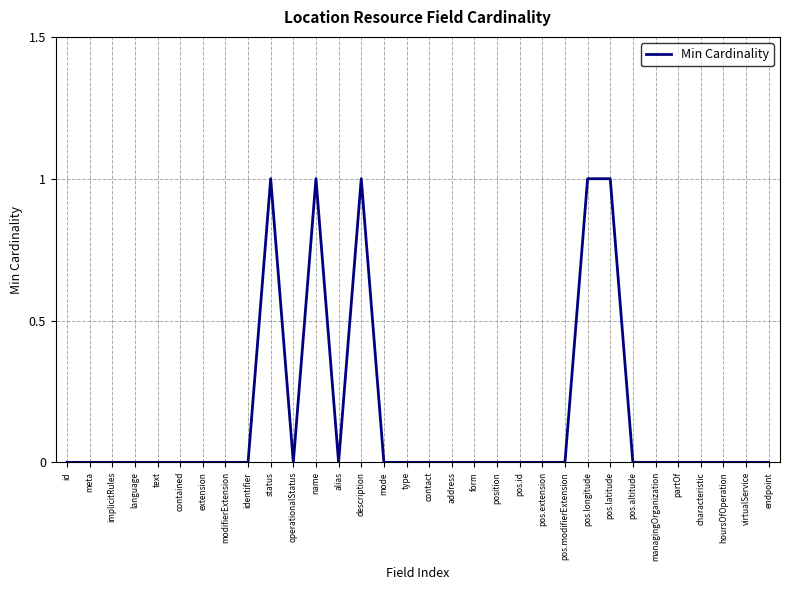

What position from the right is virtualService?

2